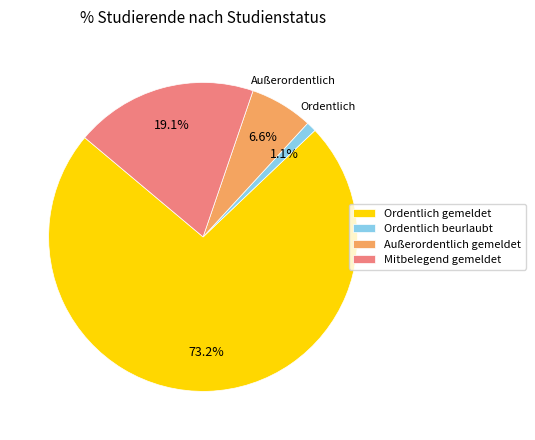

Rank the categories by value from highest to lowest.

Ordentlich gemeldet, Mitbelegend gemeldet, Außerordentlich gemeldet, Ordentlich beurlaubt